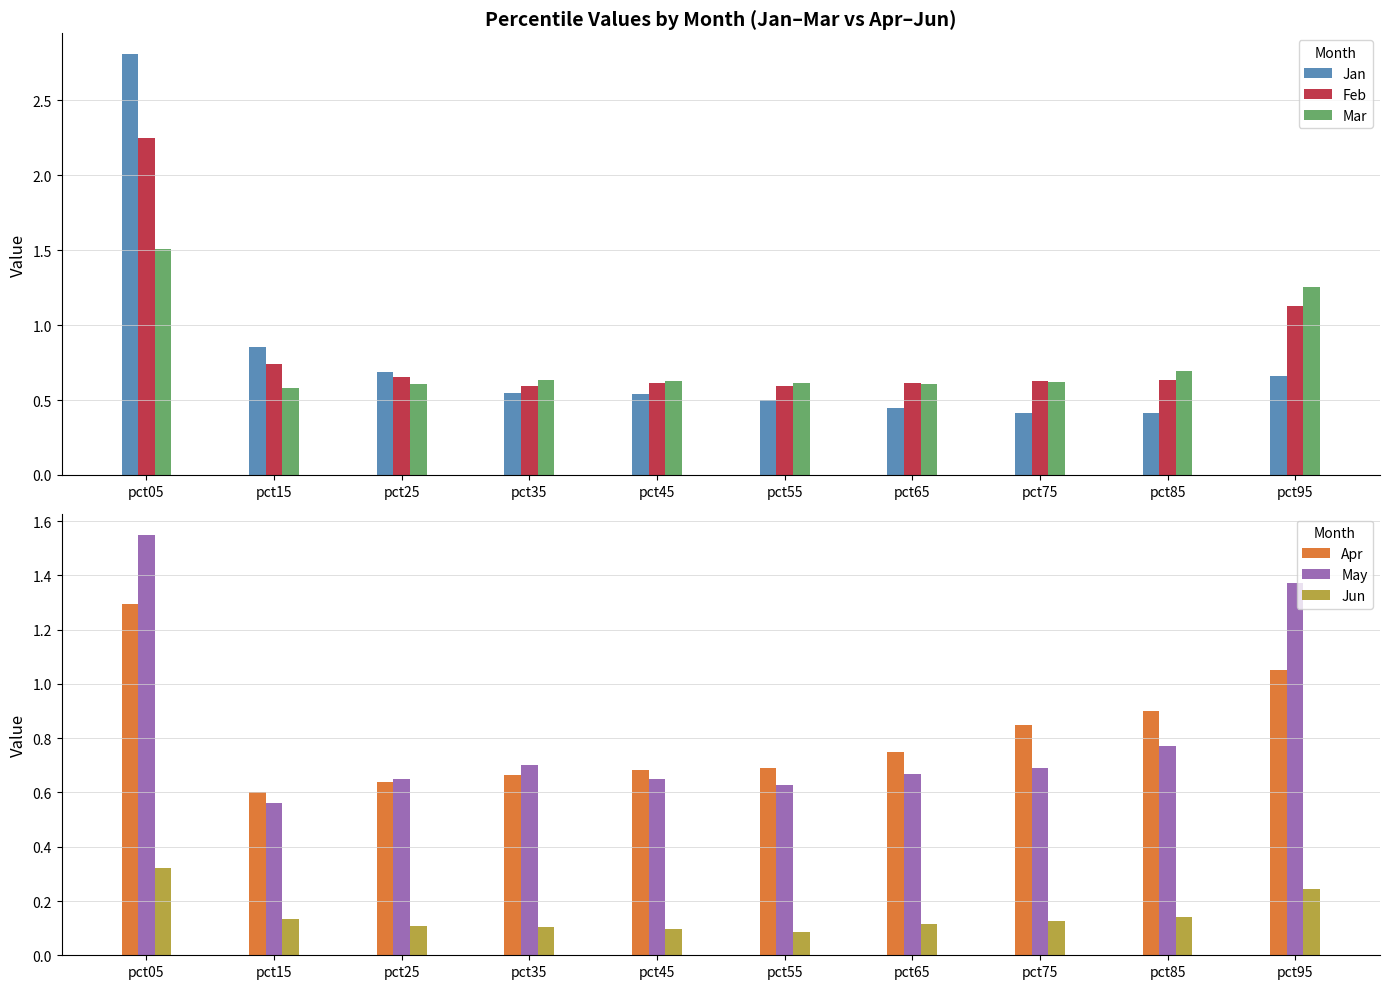

How many May values are between 0 and 1?

8